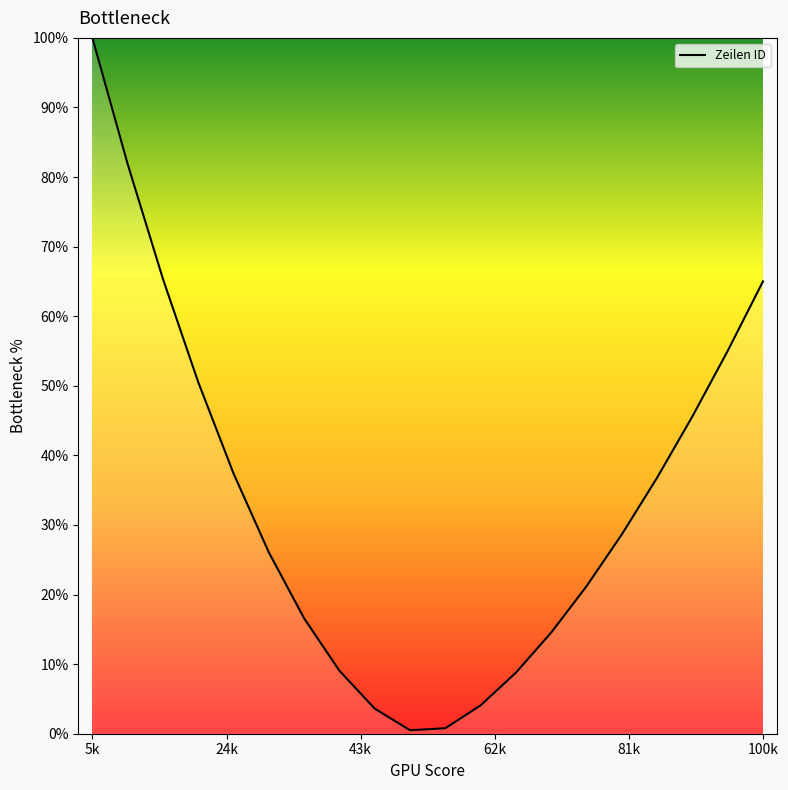

Does the chart display data point markers on the line(s)?

No